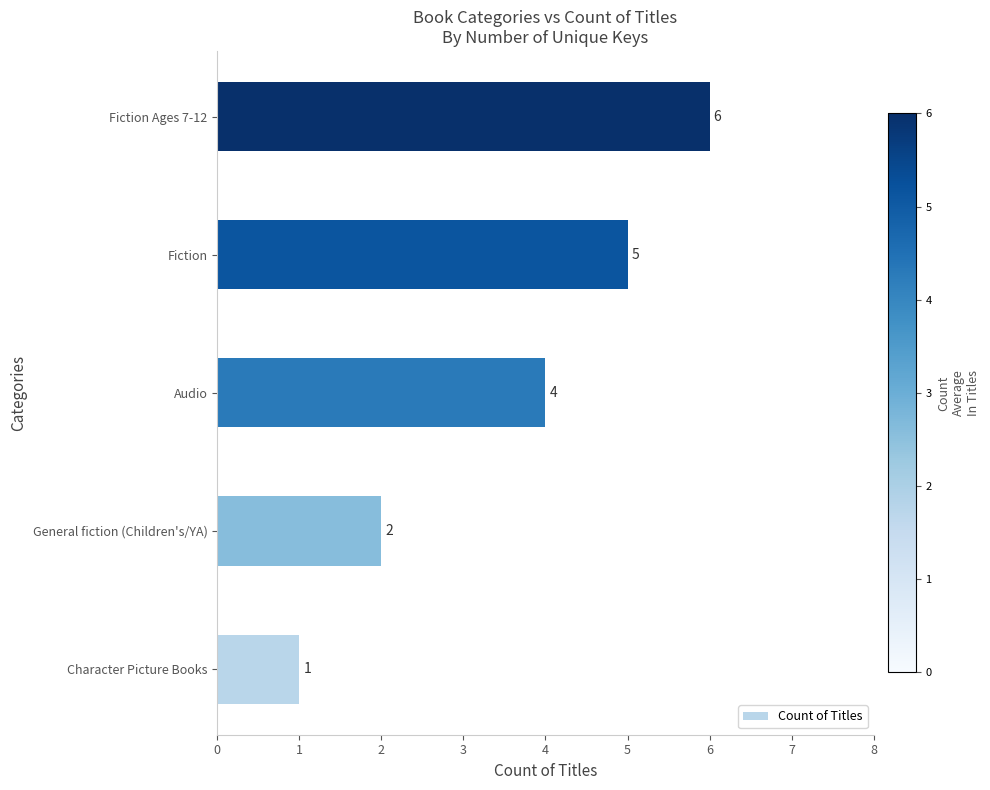

Reading bottom to top, list all the values displayed in this chart.

1	2	4	5	6